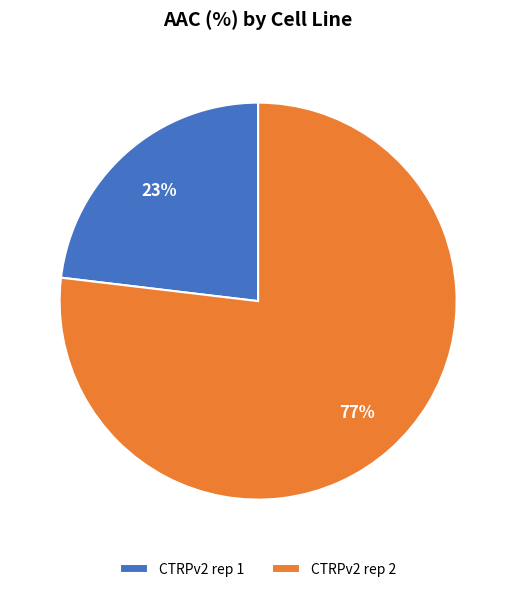

What is the largest slice in the pie chart?

CTRPv2 rep 2